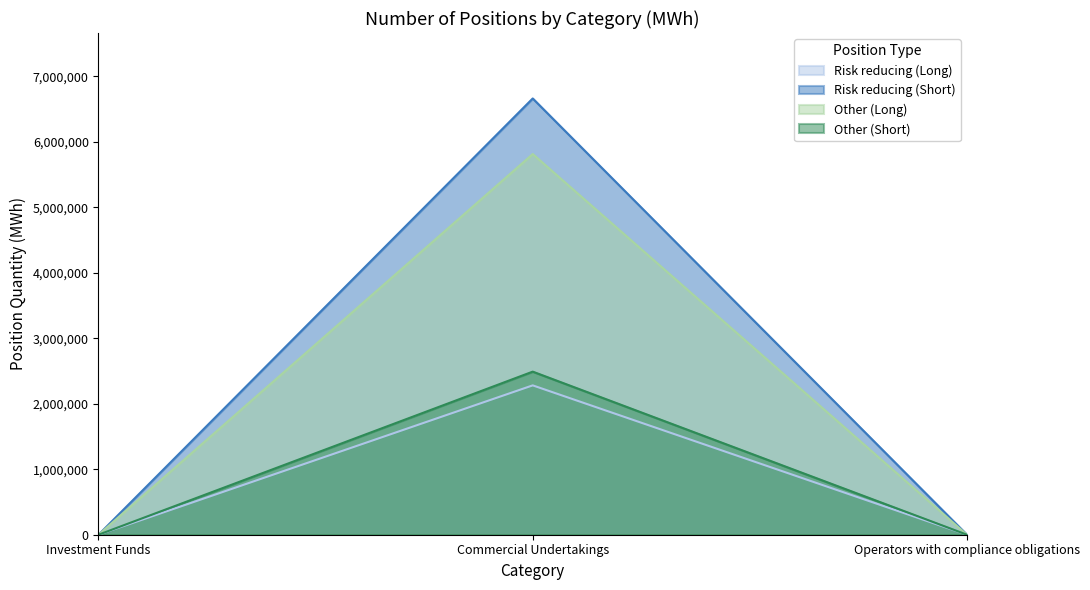

At how many categories does at least one series exceed 4937722?

1